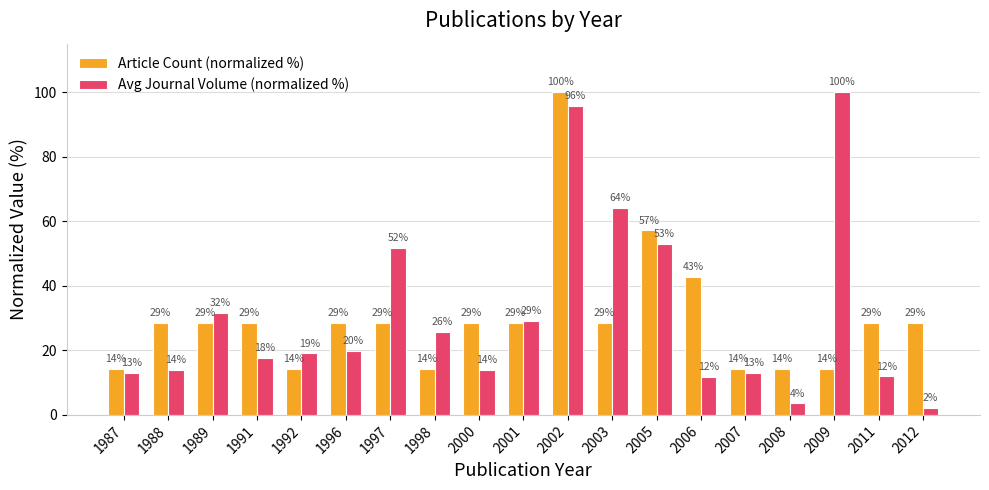

What are all the series names shown in the legend?

Article Count (normalized %), Avg Journal Volume (normalized %)